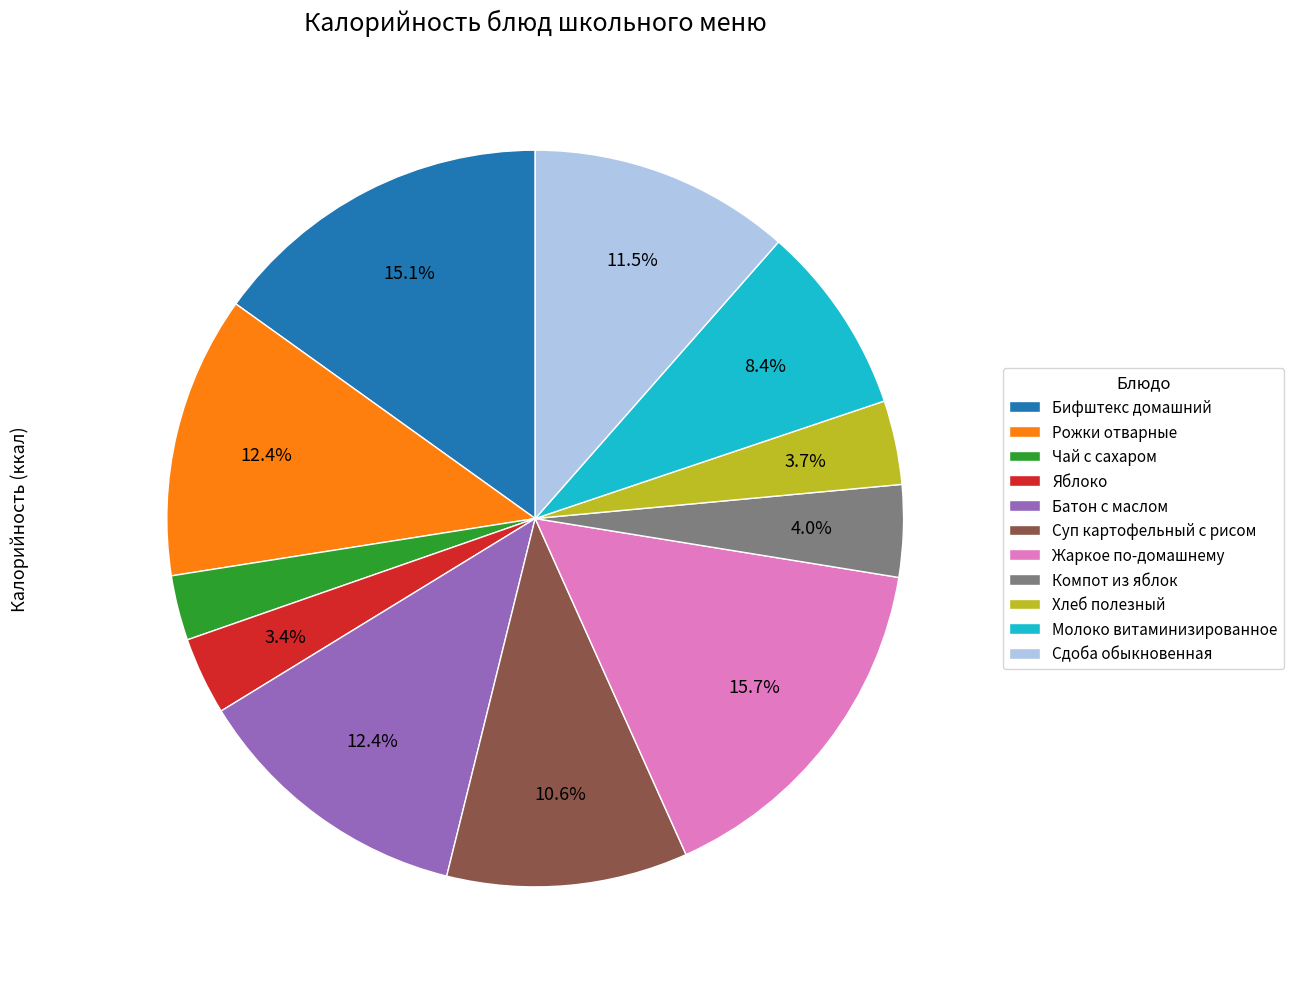

True or false: Батон с маслом accounts for 18% of the total.

False